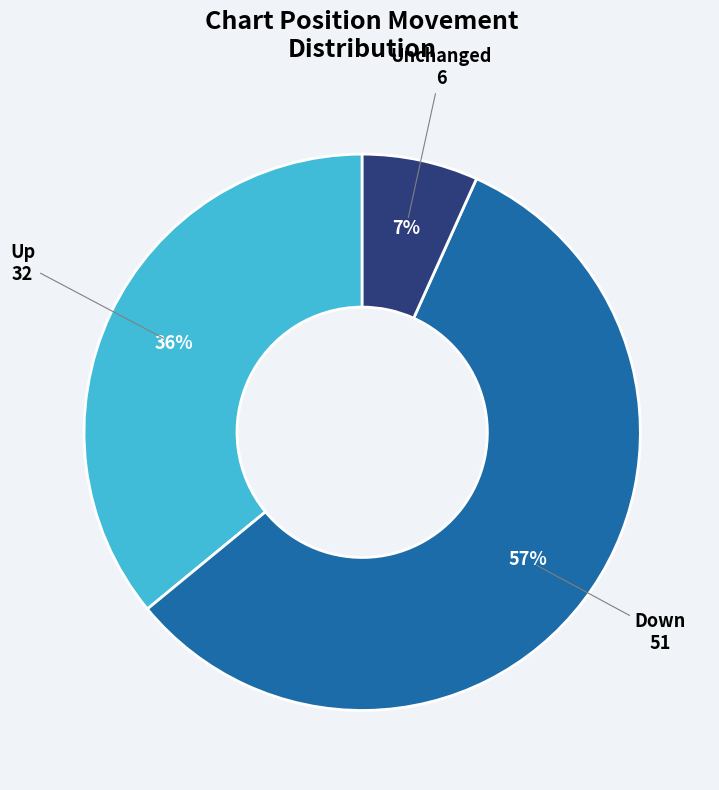

To the nearest percent, what is the combined percentage of Up and Down?

93%